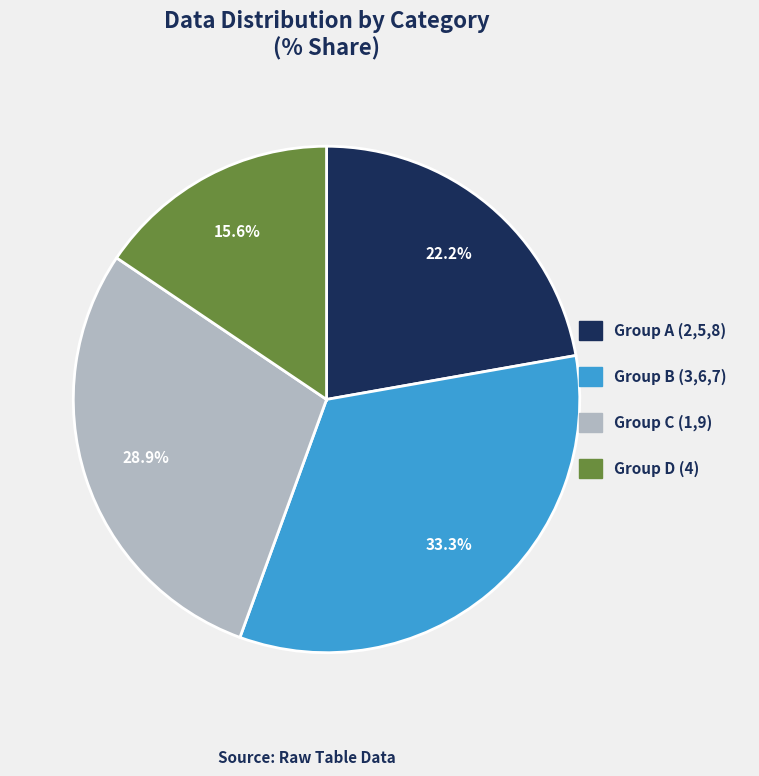

Count the number of slices in the pie.

4